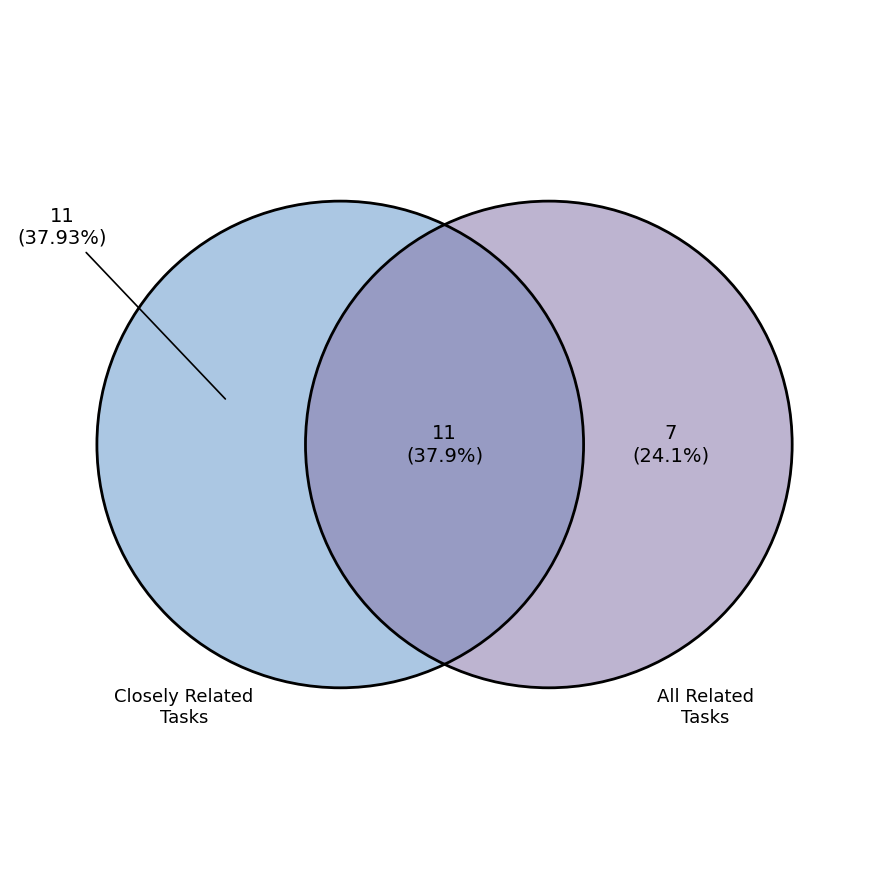

The Segmental Pavers slice represents 20% of the pie. True or false?

False